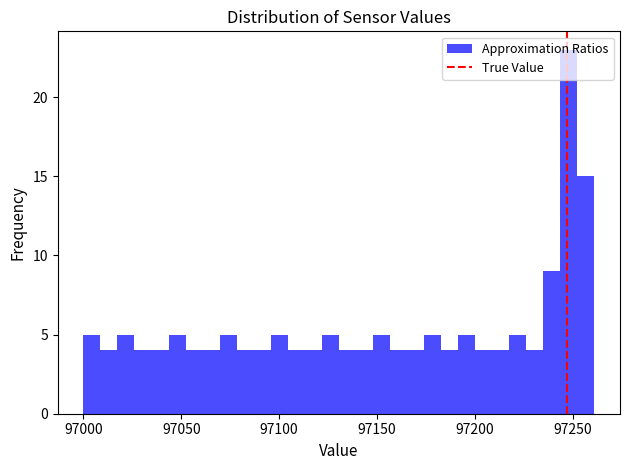

Read against the x-axis, roughly where is the centre of the tallest bar?

97250